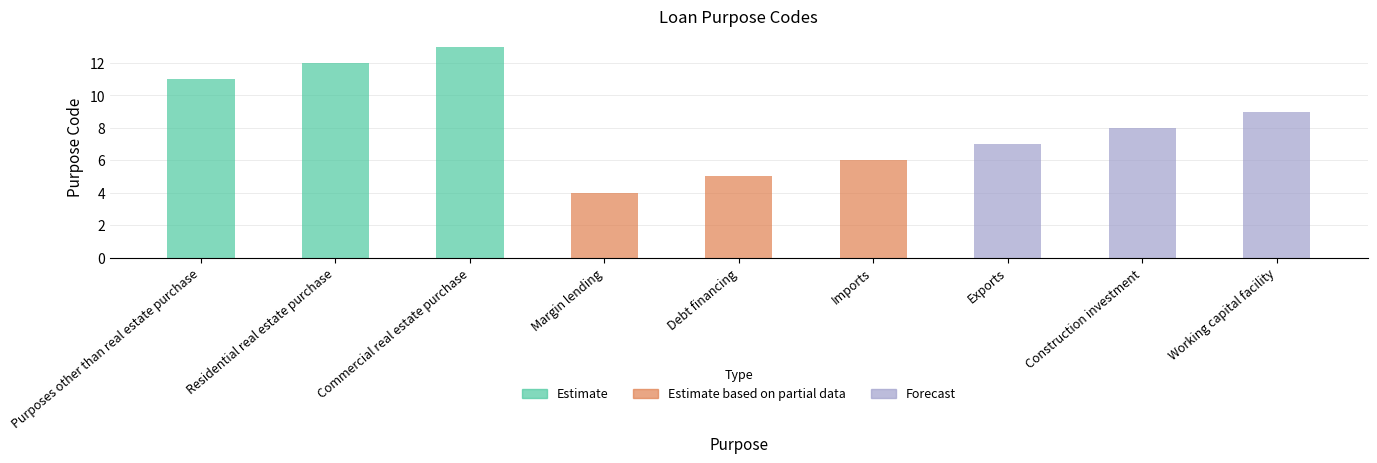

What position from the left is Residential real estate purchase?

2